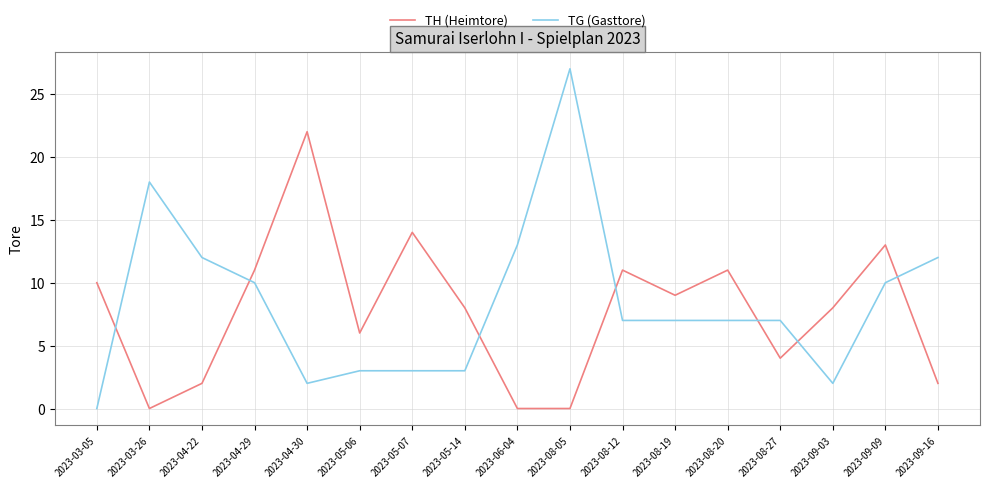

Which series changed the most between 2023-04-29 and 2023-05-06?

TG (Gasttore)